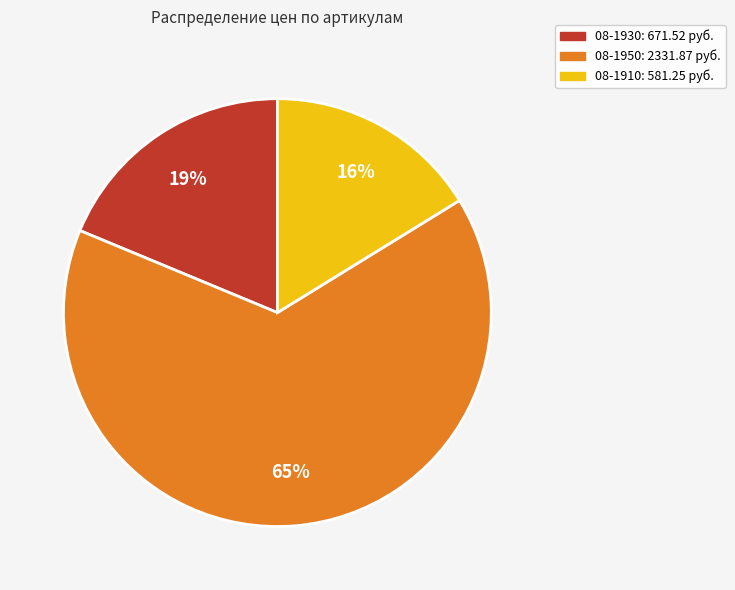

To the nearest percent, what is the difference between the largest and smallest slice percentages?

49%